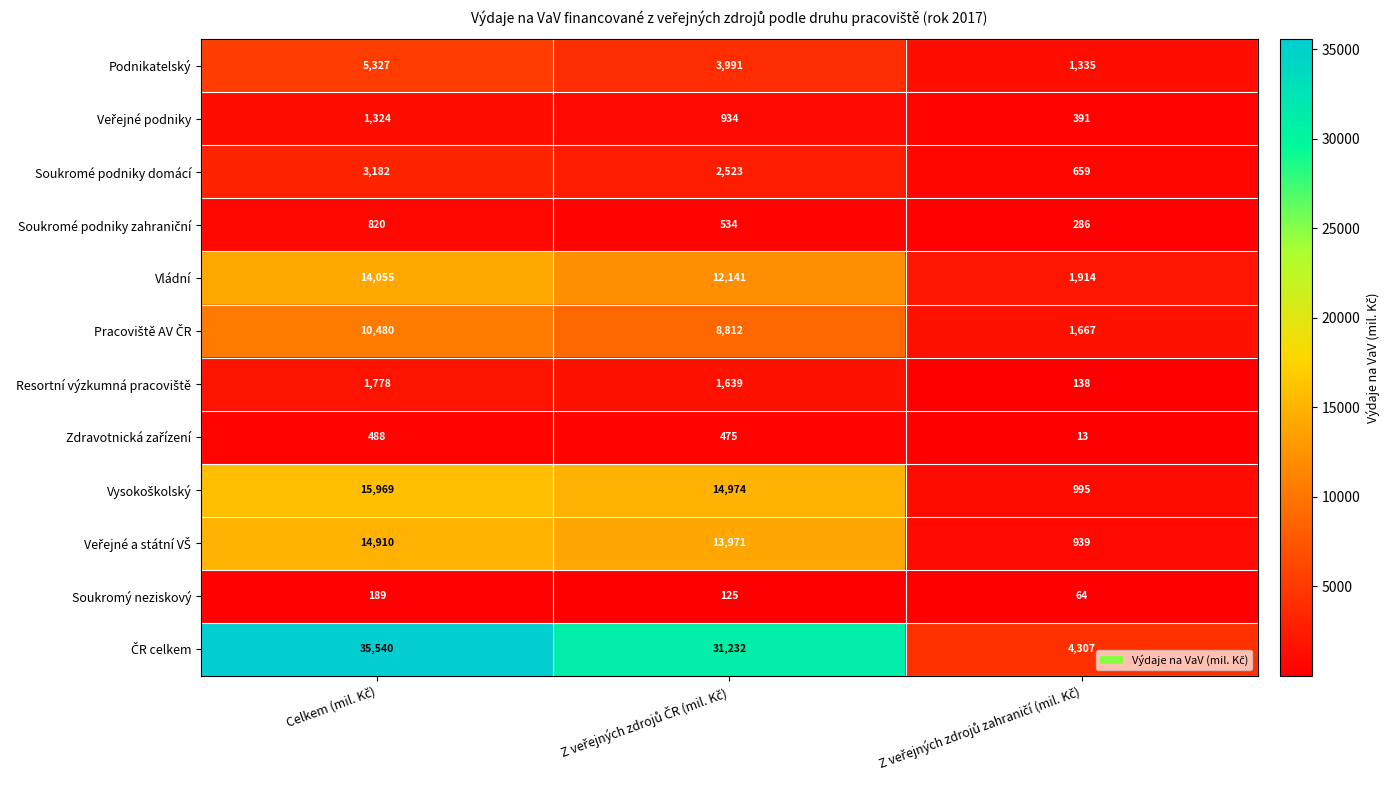

What is the minimum value shown in the chart?

13